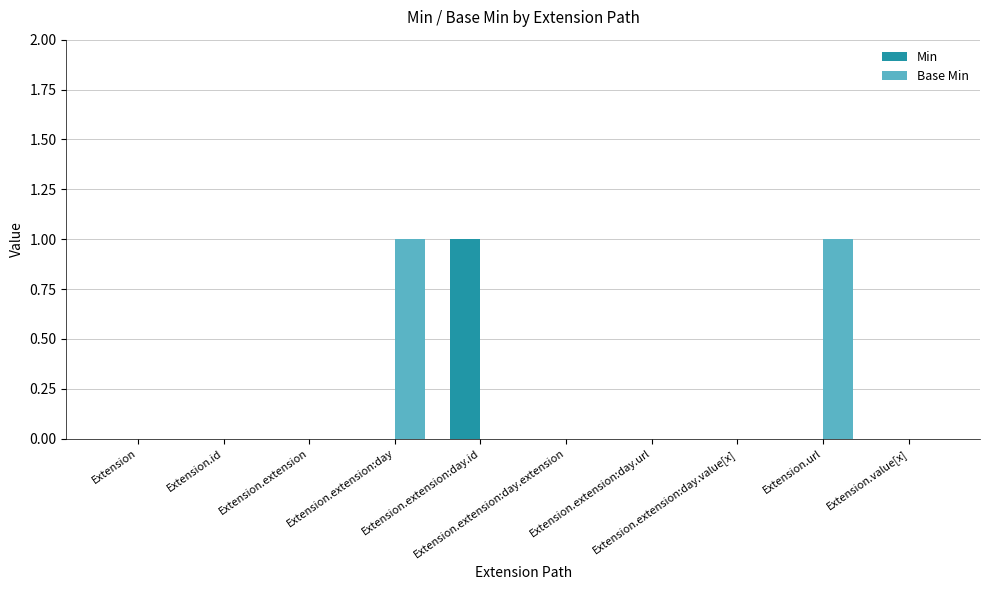

Is it true that Min equals 0 at Extension.url?

True